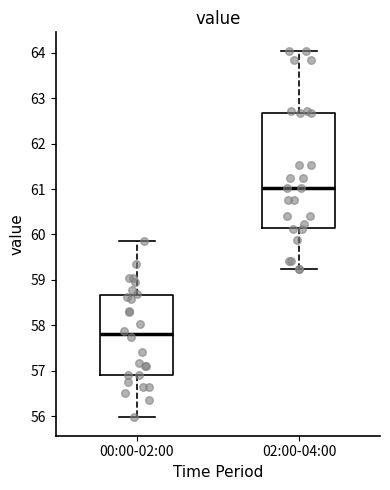

Reading left to right, transcribe this box plot: for each box, give where its median line is, the range the box spans, and where its two whiskers end, as read against the y-axis. The values are not printed on the chart, so give them approximately, as read against the axis.

00:00-02:00: median 57.8, box 56.9 to 58.7, whiskers 56.0 to 59.9
02:00-04:00: median 61.0, box 60.1 to 62.7, whiskers 59.2 to 64.1